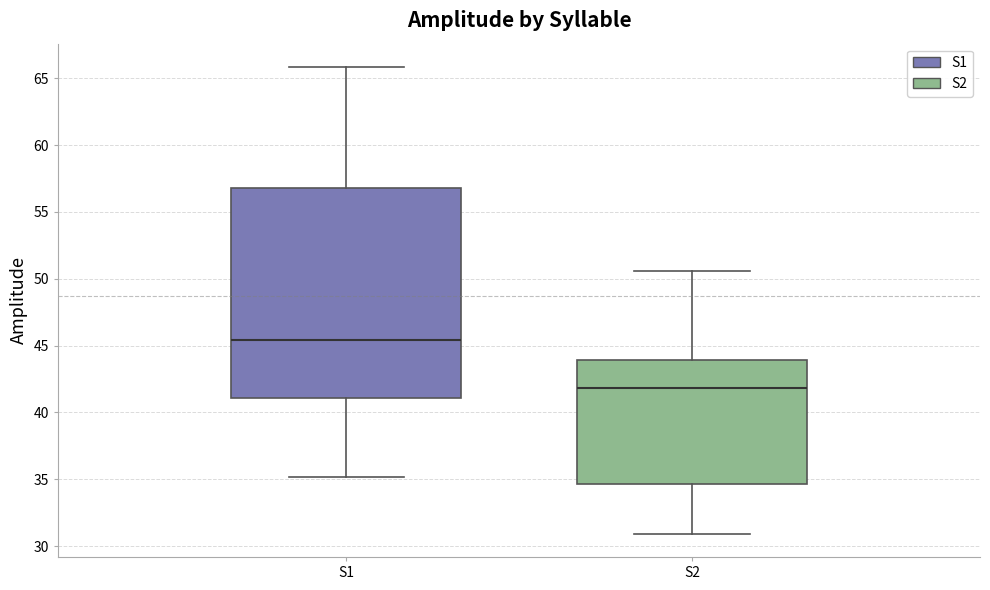

Which box is the tallest, from its lower edge to its upper edge?

S1